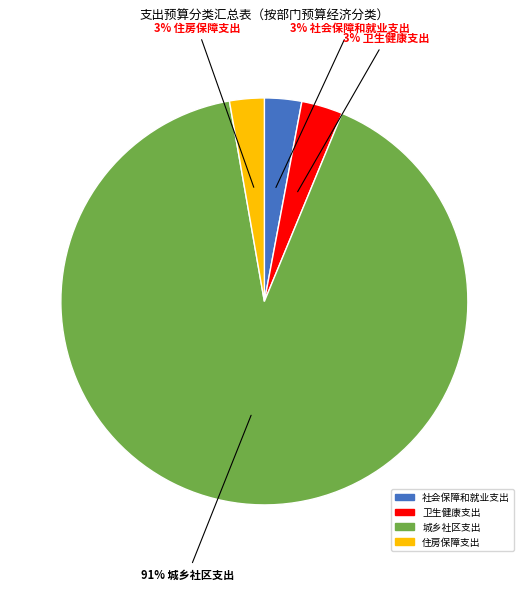

To the nearest percent, what is the difference between the largest and smallest slice percentages?

88%